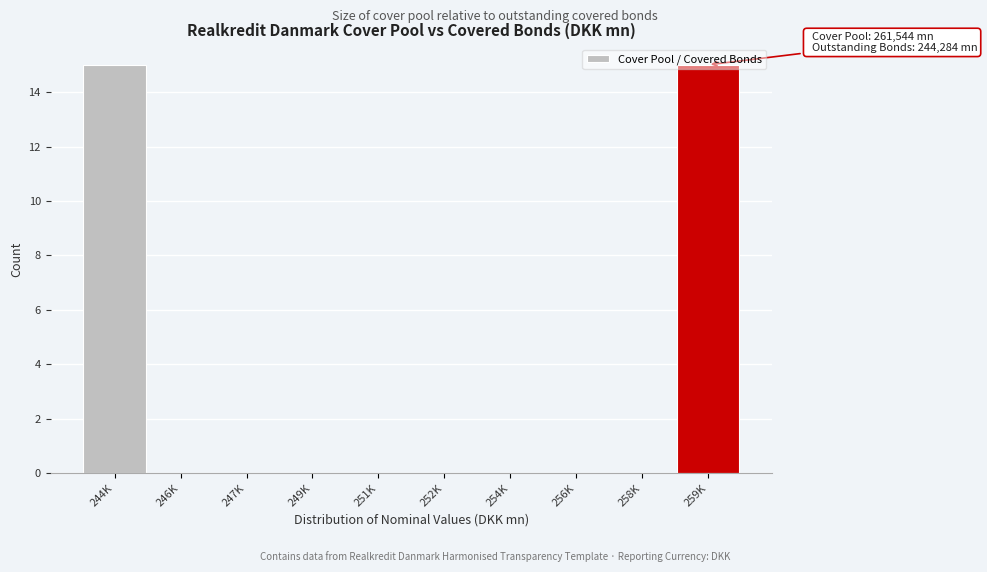

The value at 249K is -7. True or false?

False